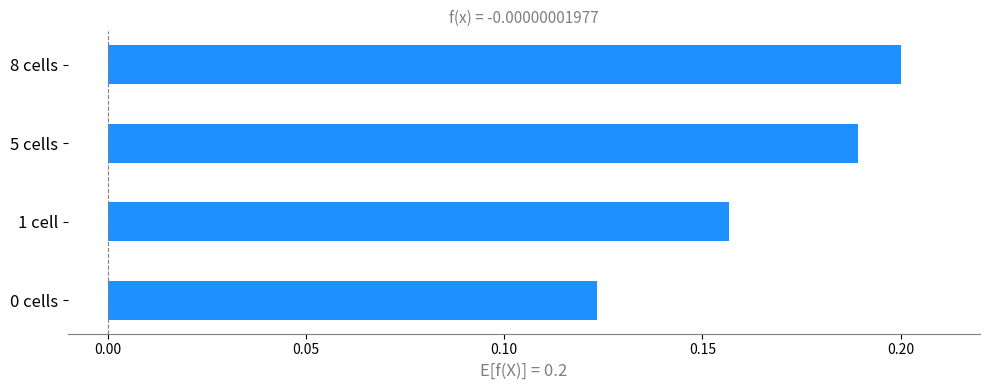

How many bars are there in total?

4